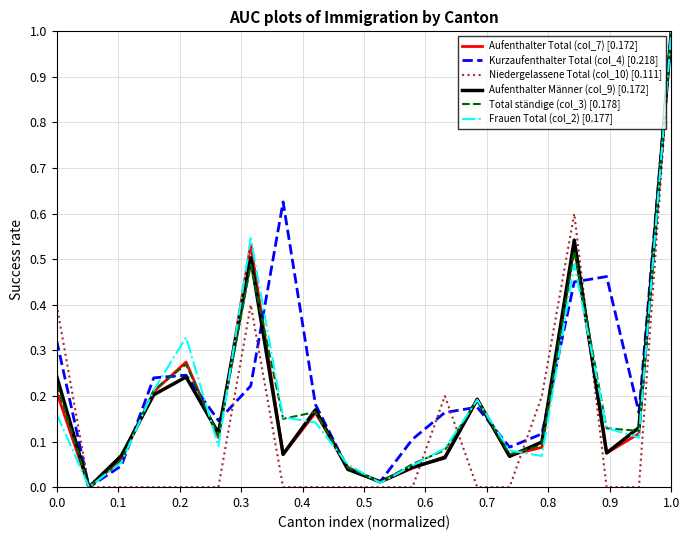

How many interior local valleys does the Frauen Total (col_2) [0.177] series have?

5